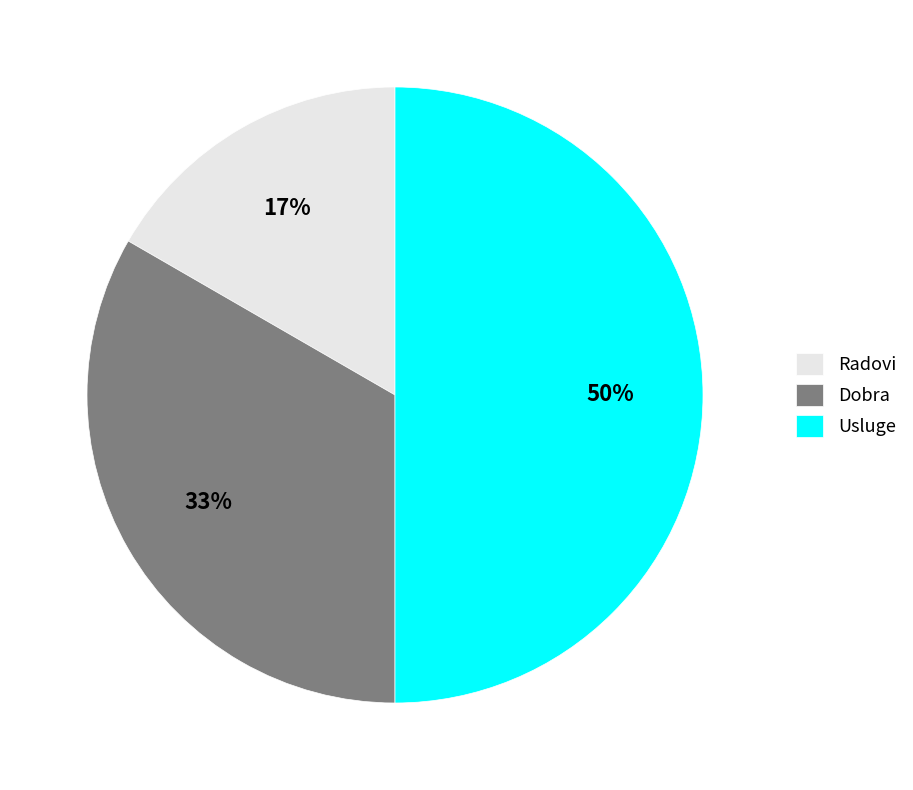

Between Dobra and Radovi, which is larger?

Dobra